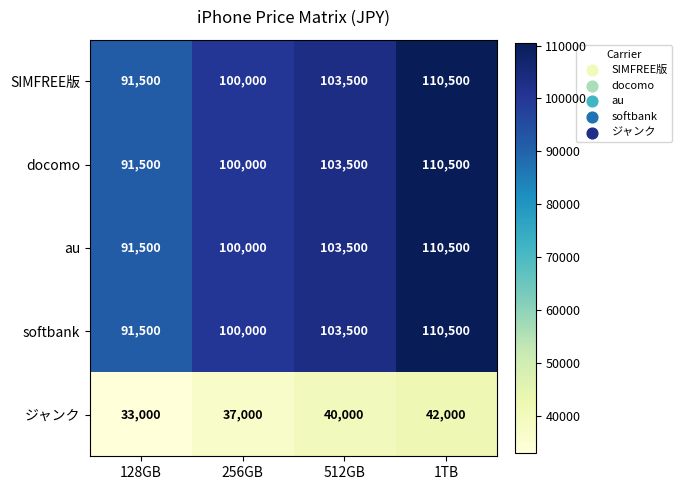

Reading left to right, what are all the values shown in this chart?

SIMFREE版: 91500	100000	103500	110500
docomo: 91500	100000	103500	110500
au: 91500	100000	103500	110500
softbank: 91500	100000	103500	110500
ジャンク: 33000	37000	40000	42000